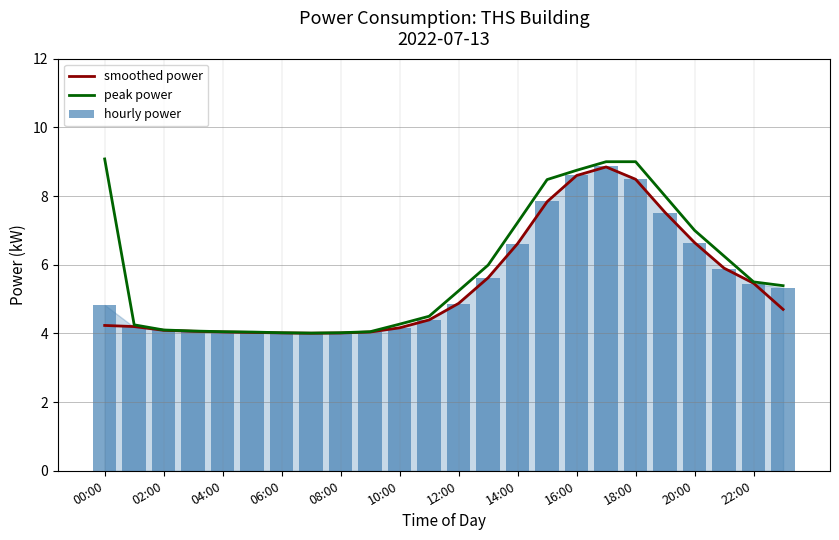

What is the lowest value of the smoothed power series?

4.0